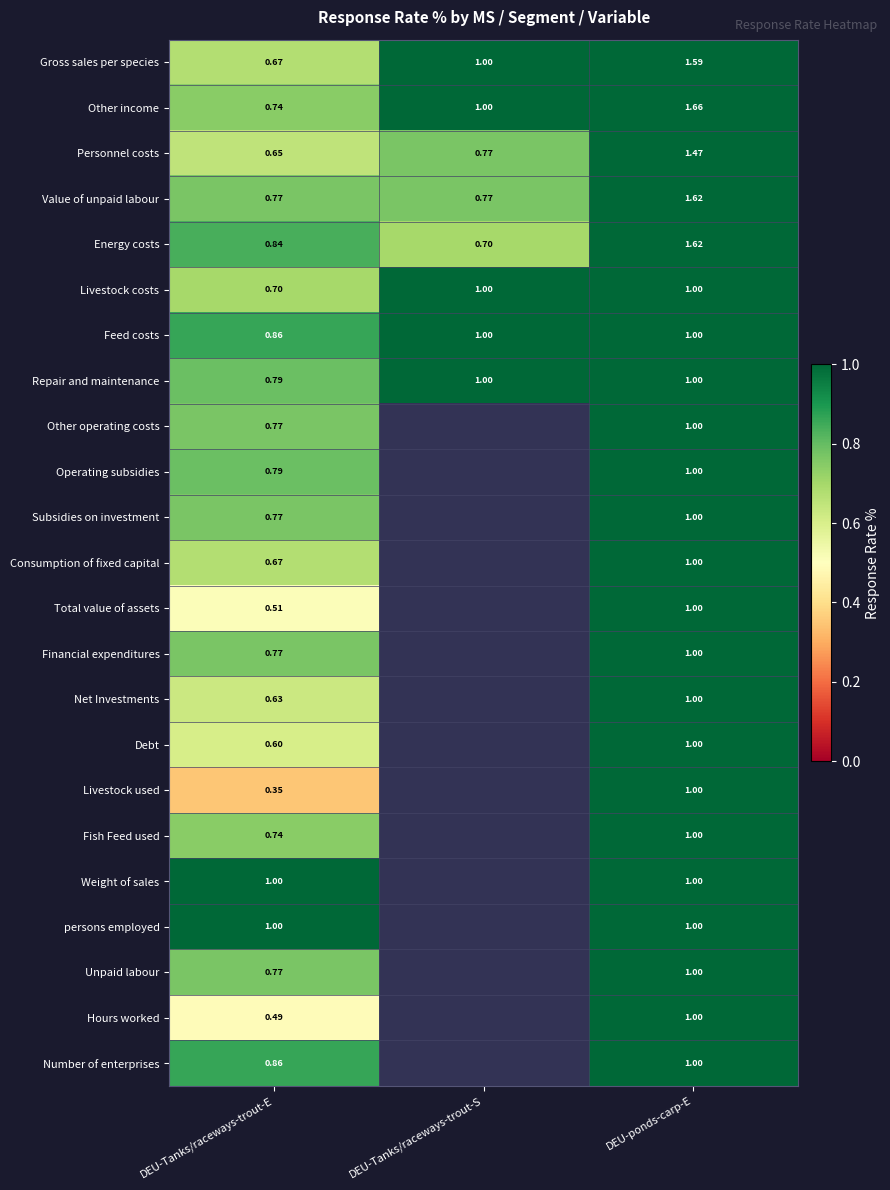

What is the minimum value shown in the chart?

0.3